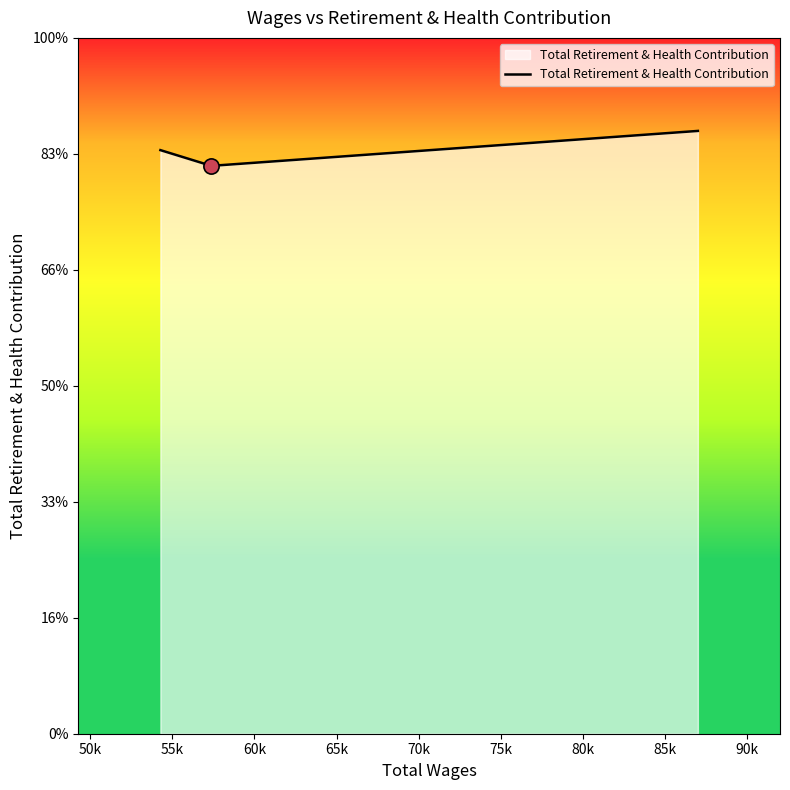

What is the change in value from 57380.0 to 54277.0?

+678